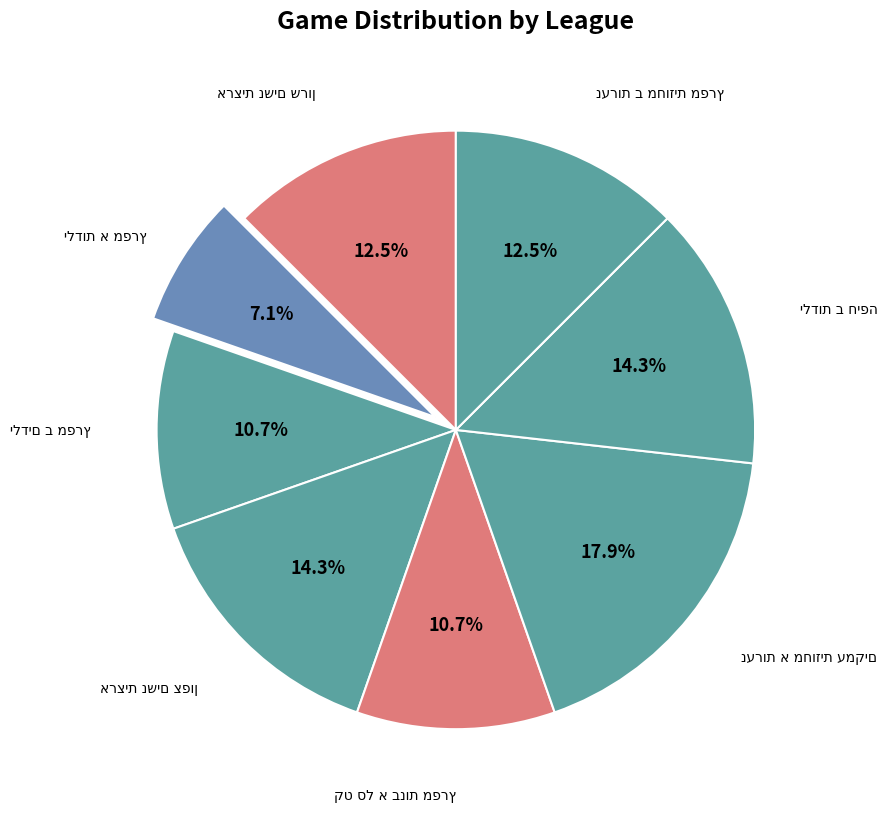

How many slices are in this pie chart?

8